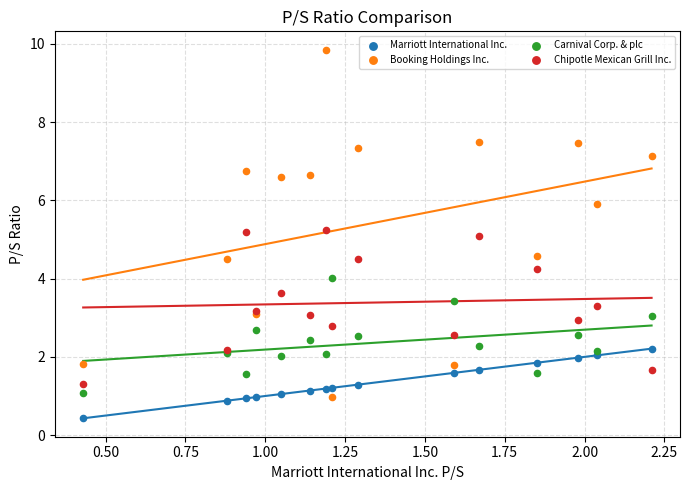

Which series has the largest Y range (max minus min)?

Booking Holdings Inc.